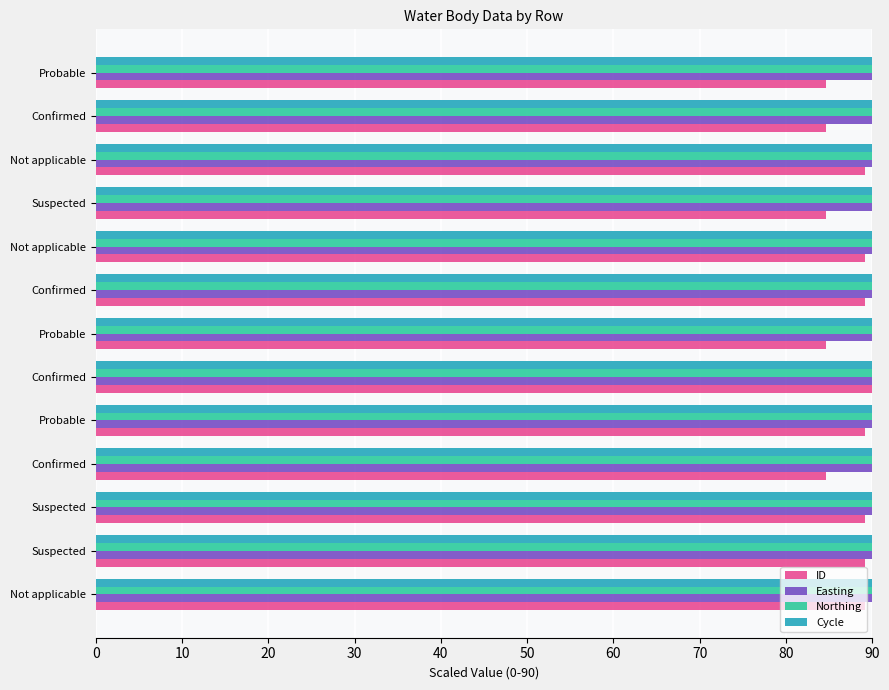

What are all the series names shown in the legend?

ID, Easting, Northing, Cycle